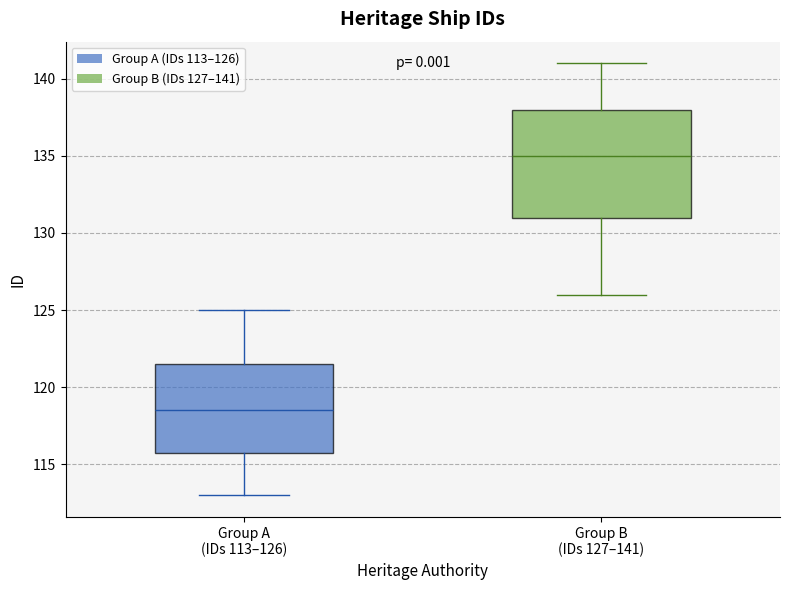

Reading left to right, read every box against the y-axis: the position of its median line, the range the box covers, and the ends of its whiskers. The values are not printed on the chart, so give them approximately, as read against the axis.

Group A (IDs 113–126): median 118.5, box 116.0 to 121.5, whiskers 113.0 to 125.0
Group B (IDs 127–141): median 135.0, box 131.0 to 138.0, whiskers 126.0 to 141.0